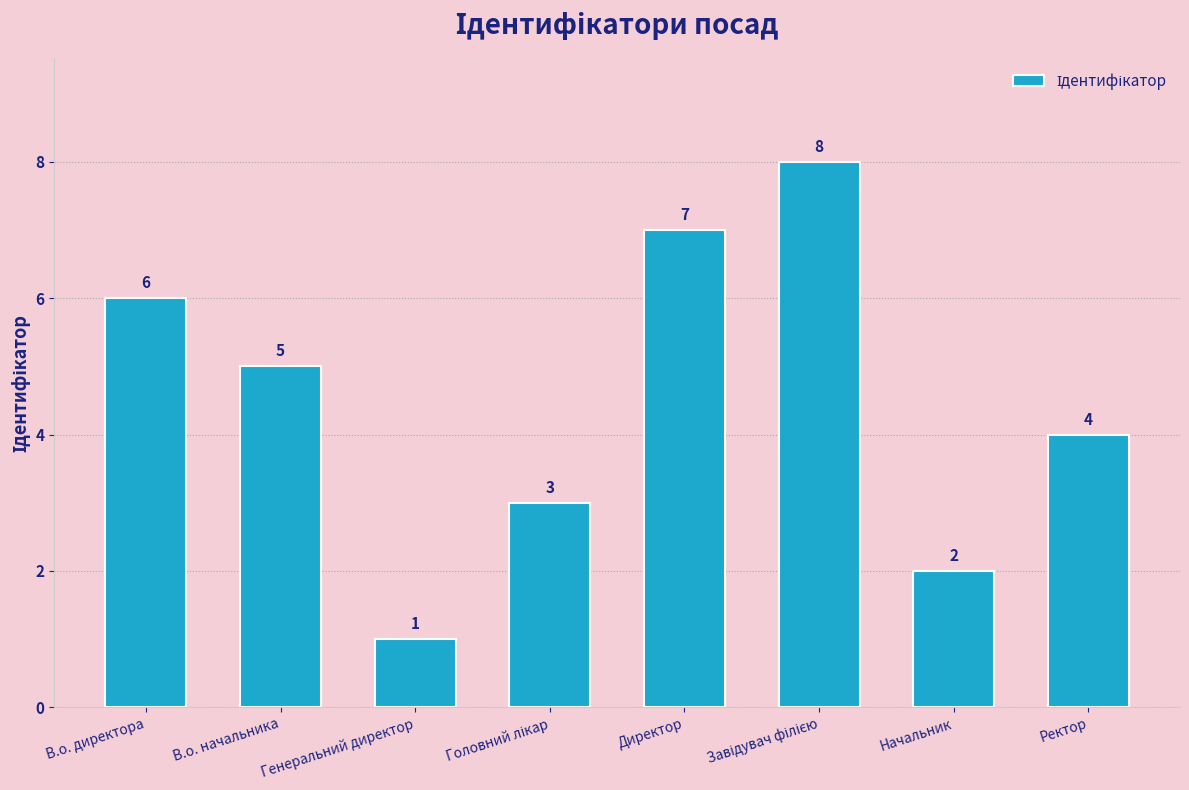

The chart shows a value of 1 at Генеральний директор. True or false?

True